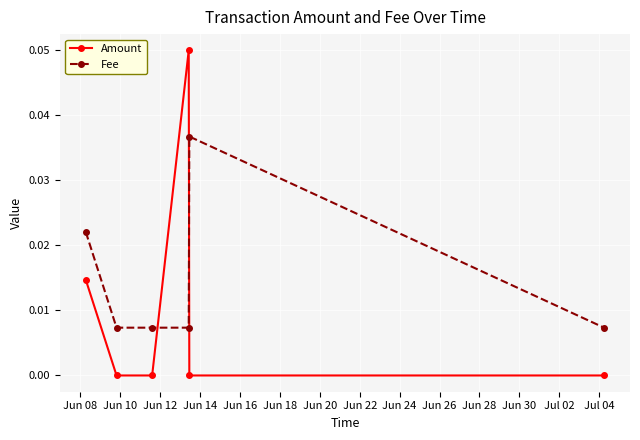

True or false: Amount and Fee intersect in this chart.

True